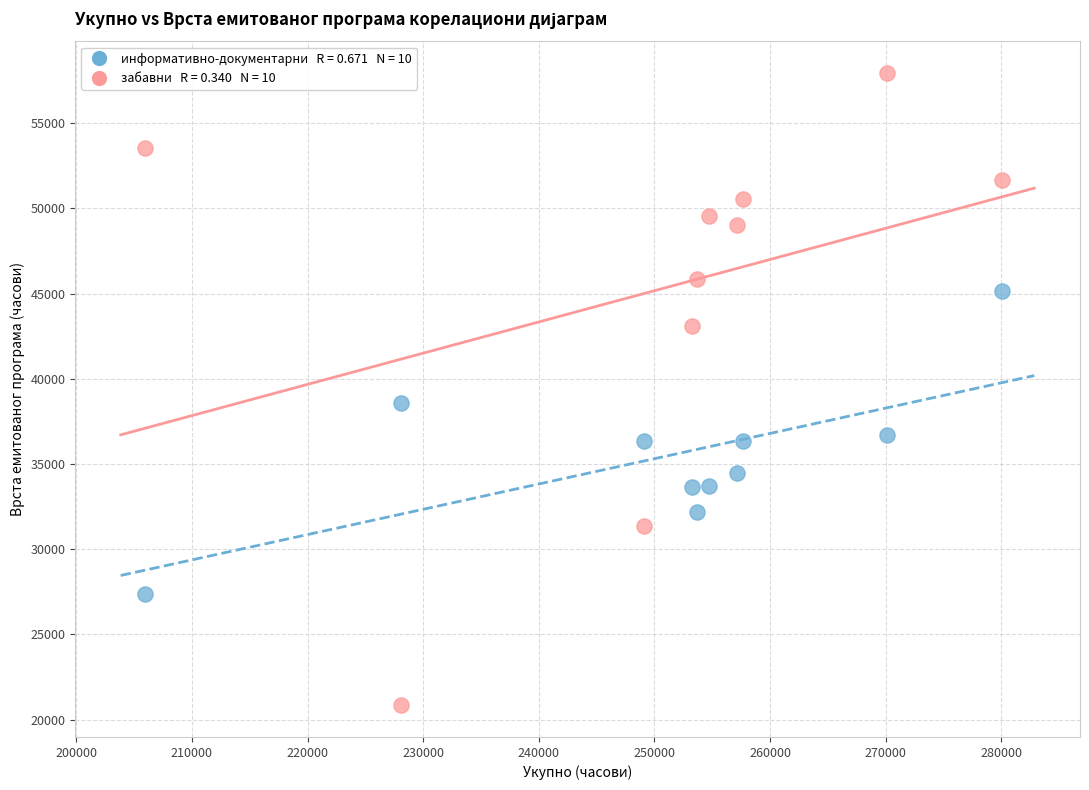

Across all series, what Y value is closest to 39393?

38610